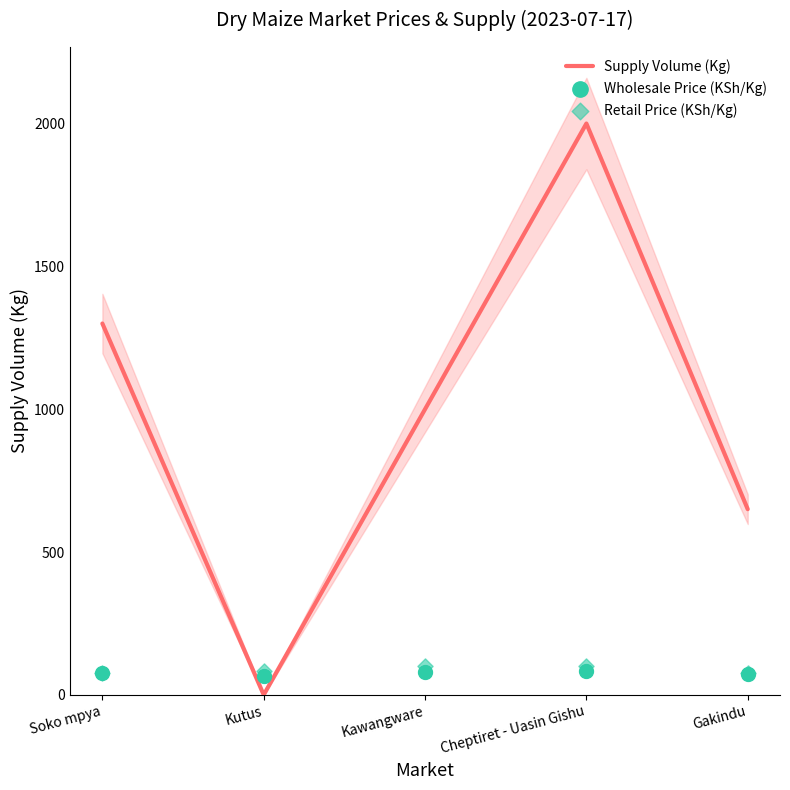

Is the value of Wholesale Price (KSh/Kg) at Cheptiret - Uasin Gishu greater than the value of Supply Volume (Kg) at Soko mpya?

No